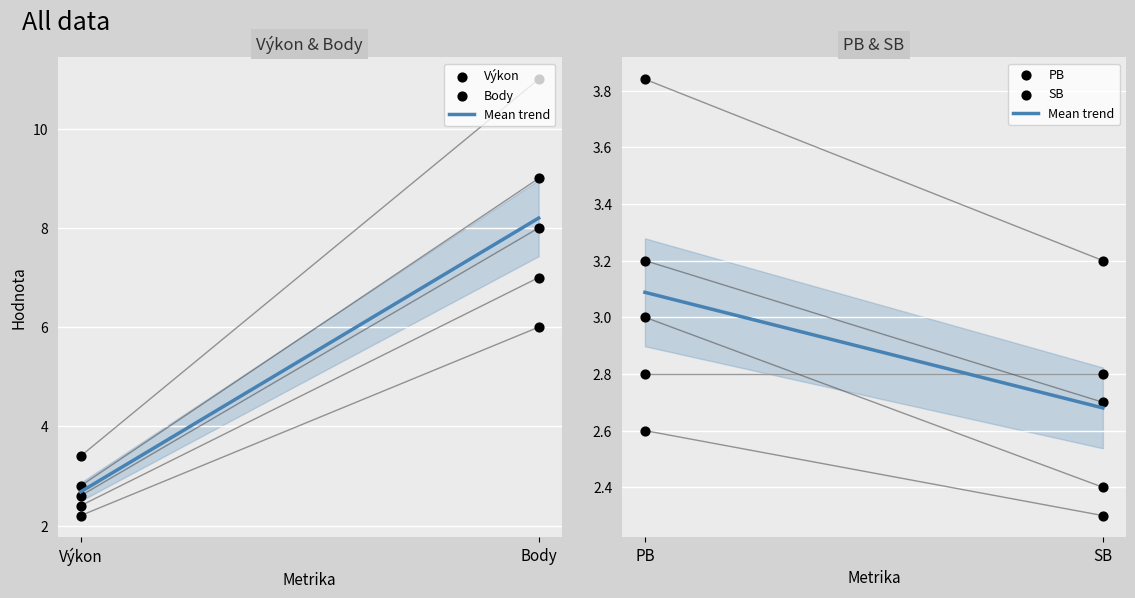

Which series contains the lowest Y value?

Výkon